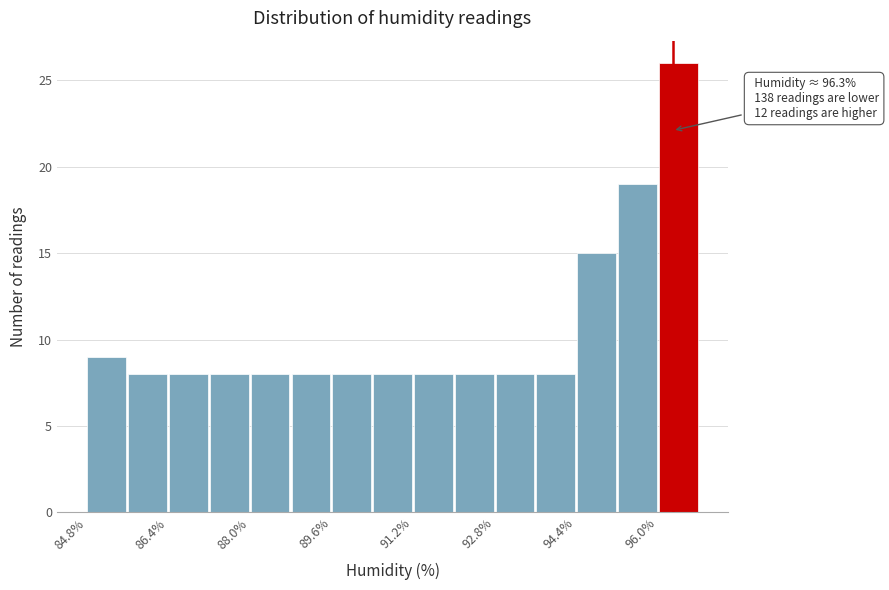

Over which range of the x-axis is the bar tallest?

96.0 to 96.8